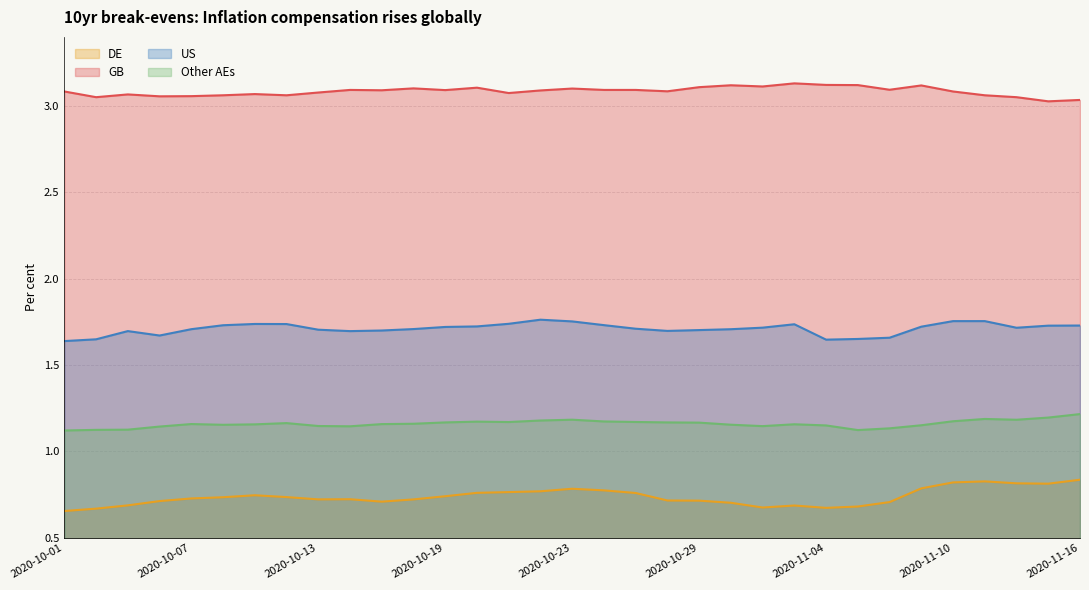

Reading left to right, list all the values displayed in this chart.

DE: 0.7	0.7	0.7	0.7	0.7	0.7	0.7	0.7	0.7	0.7	0.7	0.7	0.7	0.8	0.8	0.8	0.8	0.8	0.8	0.7	0.7	0.7	0.7	0.7	0.7	0.7	0.7	0.8	0.8	0.8	0.8	0.8	0.8
GB: 3.1	3.1	3.1	3.1	3.1	3.1	3.1	3.1	3.1	3.1	3.1	3.1	3.1	3.1	3.1	3.1	3.1	3.1	3.1	3.1	3.1	3.1	3.1	3.1	3.1	3.1	3.1	3.1	3.1	3.1	3.1	3.0	3.0
US: 1.6	1.6	1.7	1.7	1.7	1.7	1.7	1.7	1.7	1.7	1.7	1.7	1.7	1.7	1.7	1.8	1.8	1.7	1.7	1.7	1.7	1.7	1.7	1.7	1.6	1.7	1.7	1.7	1.8	1.8	1.7	1.7	1.7
Other AEs: 1.1	1.1	1.1	1.1	1.2	1.2	1.2	1.2	1.1	1.1	1.2	1.2	1.2	1.2	1.2	1.2	1.2	1.2	1.2	1.2	1.2	1.2	1.1	1.2	1.2	1.1	1.1	1.2	1.2	1.2	1.2	1.2	1.2